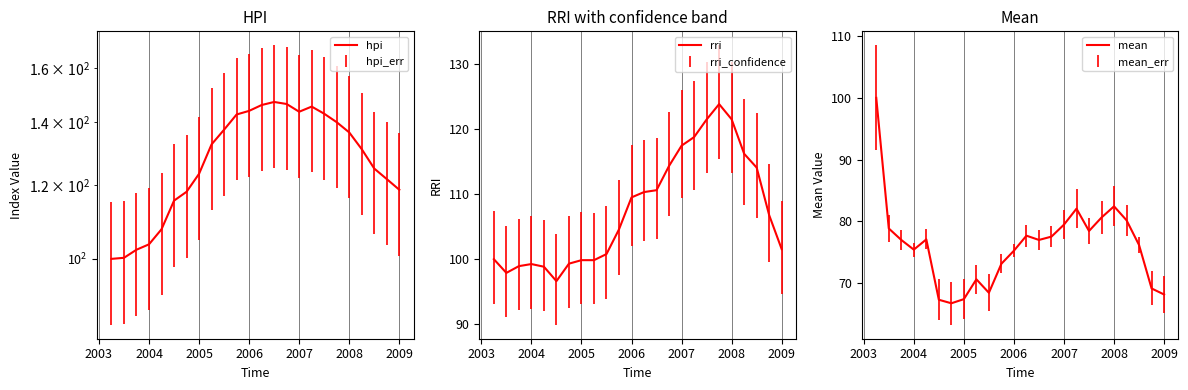

At which label does rri first exceed 106?

2006